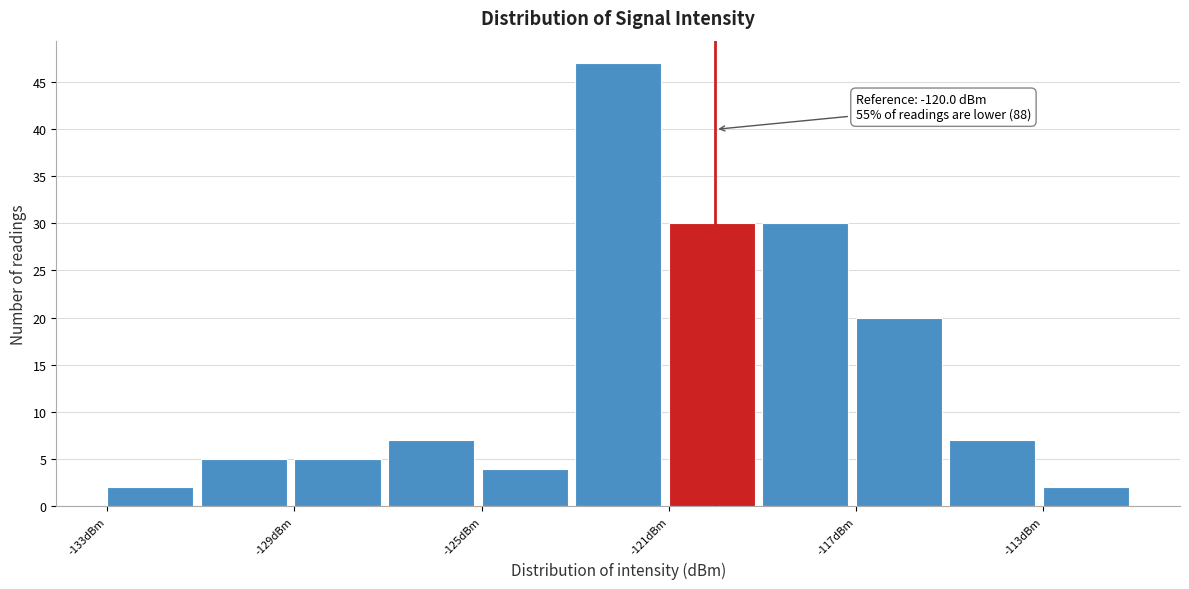

Which range on the x-axis has the tallest bar?

-123 to -121